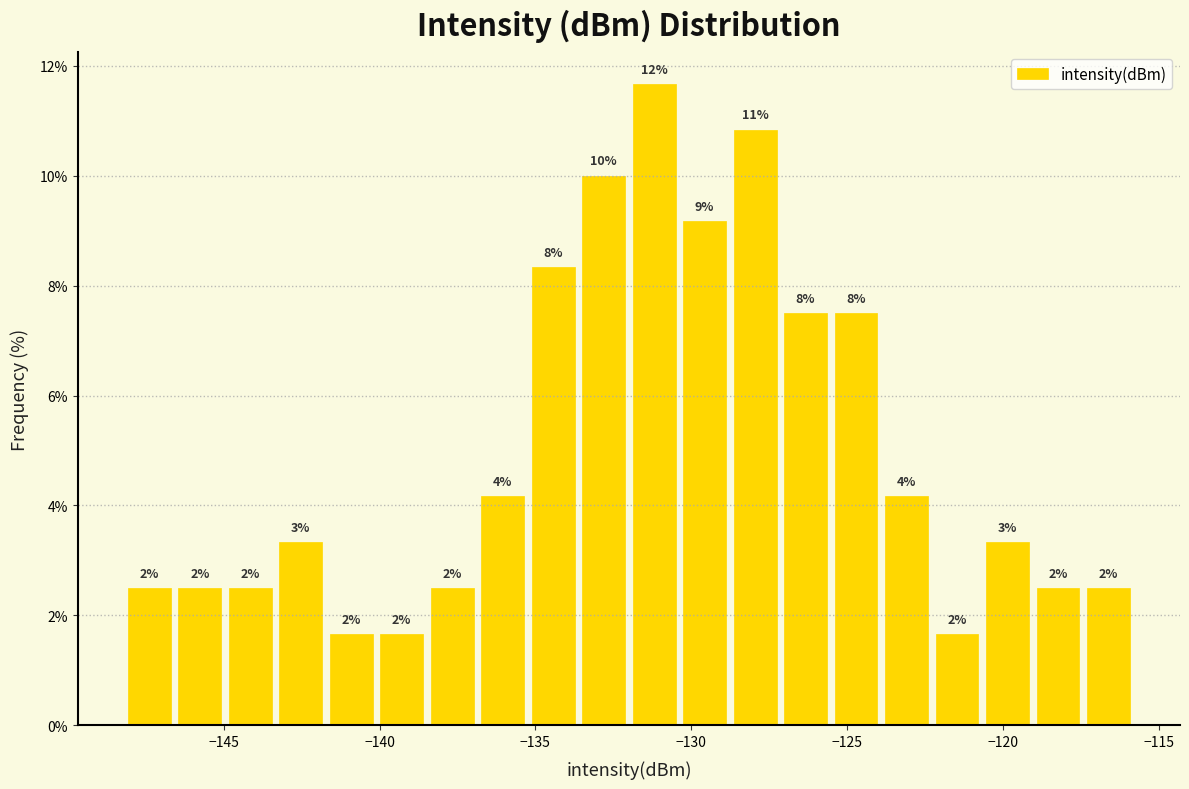

Read against the x-axis, roughly where is the centre of the tallest bar?

-131.0